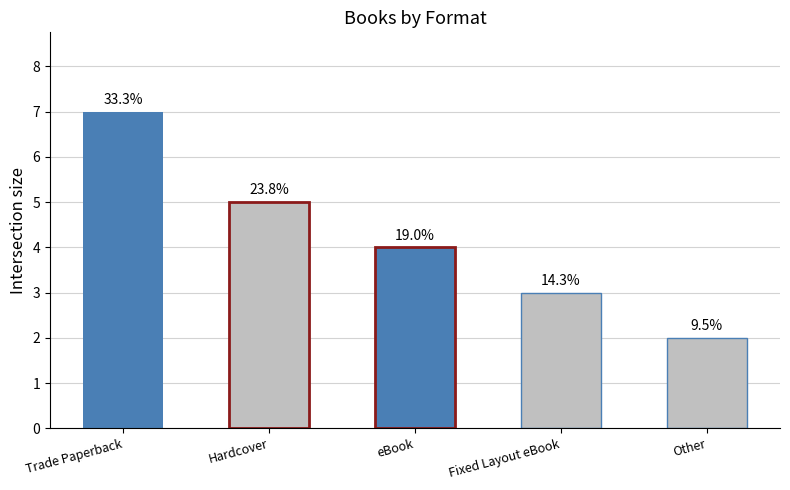

How many bars are there in total?

5